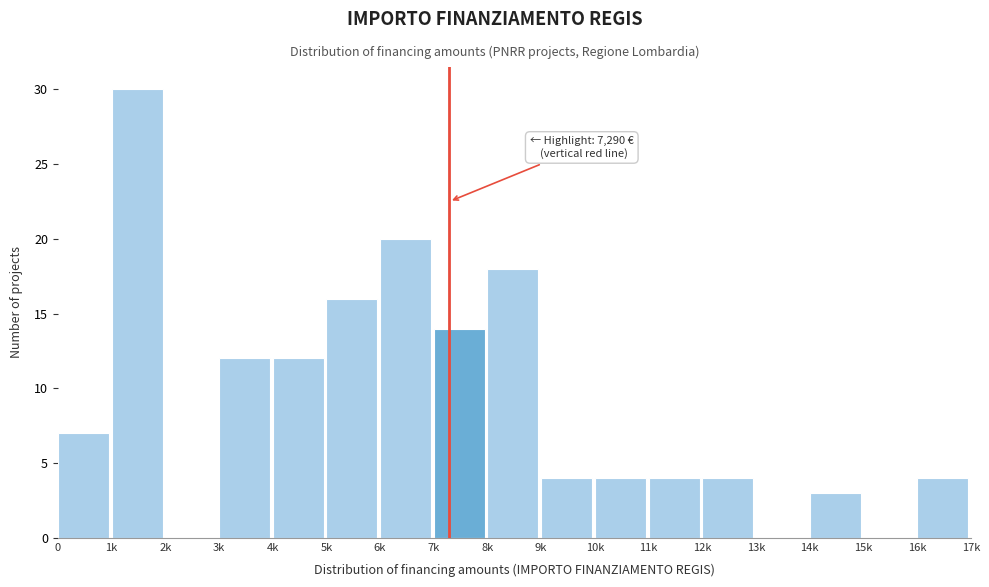

Reading right to left, transcribe all the data shown in this chart.

16k=4	15k=0	14k=3	13k=0	12k=4	11k=4	10k=4	9k=4	8k=18	7k=14	6k=20	5k=16	4k=12	3k=12	2k=0	1k=30	0=7